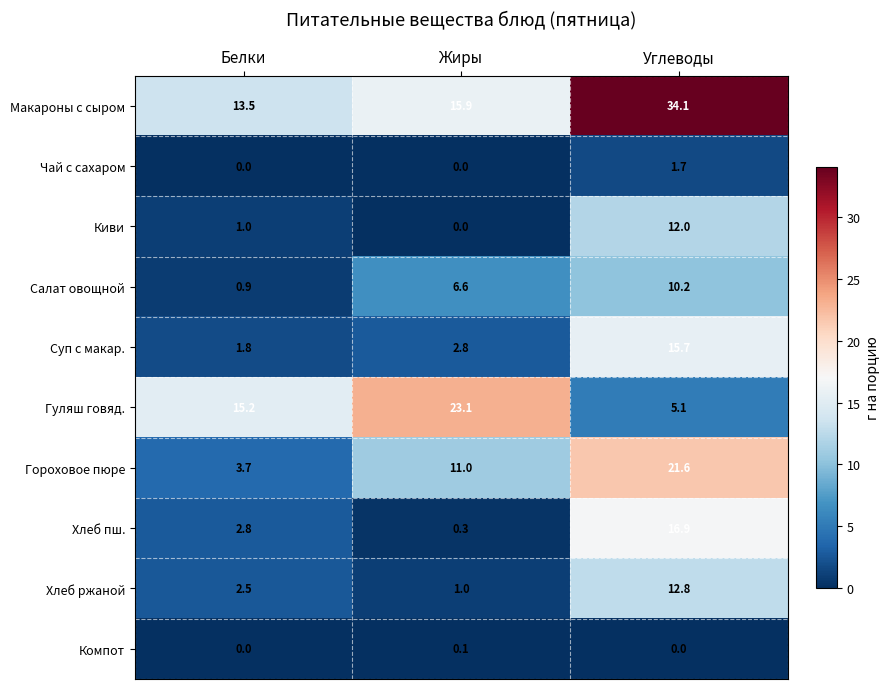

What value does the Хлеб пш. series have at Белки?

2.8